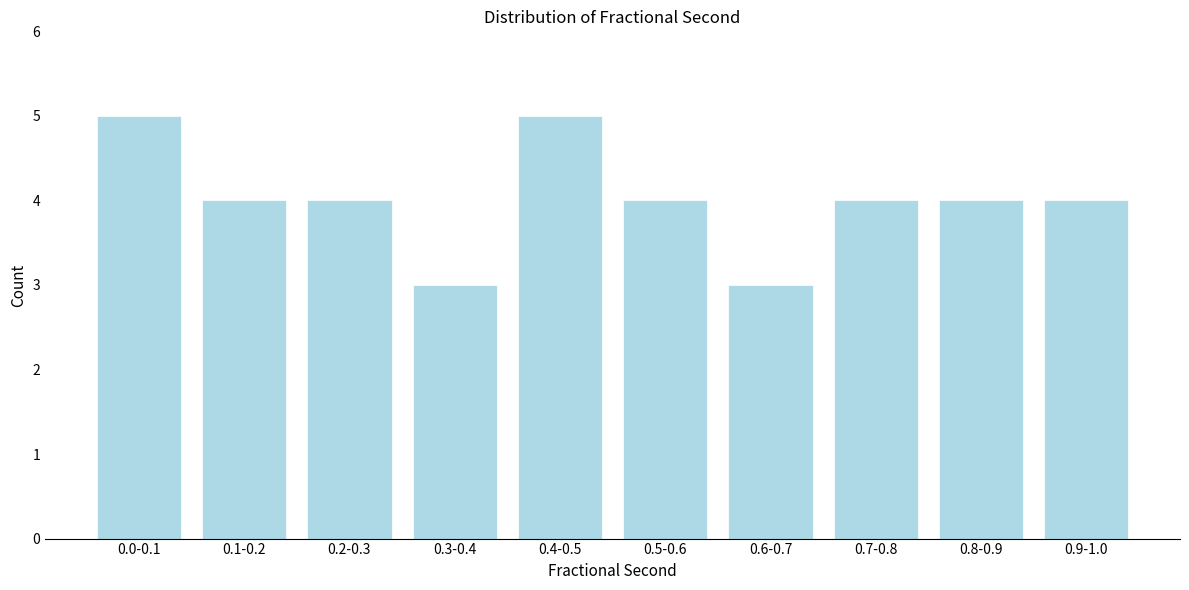

Reading left to right, transcribe all the data shown in this chart.

5	4	4	3	5	4	3	4	4	4